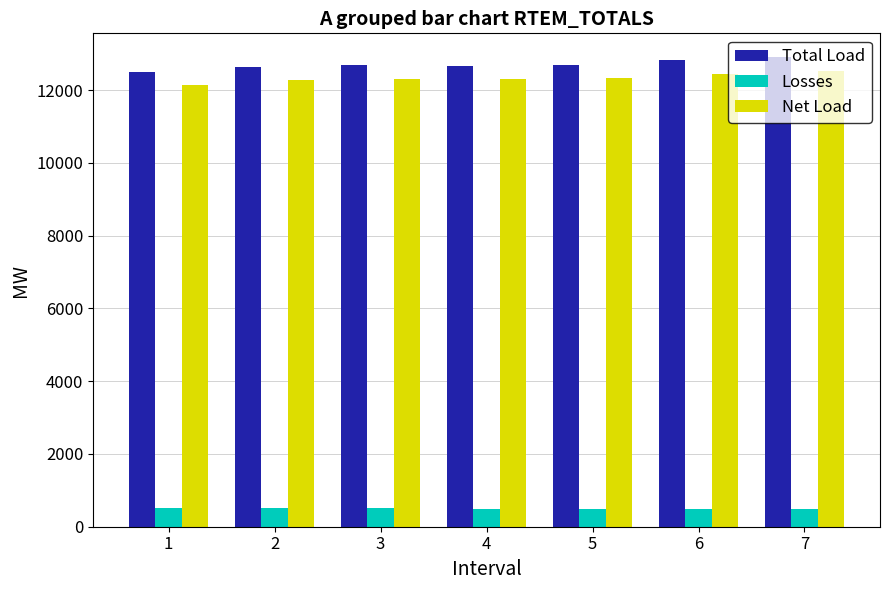

What is the difference between the highest and lowest values at 3?

12152.4